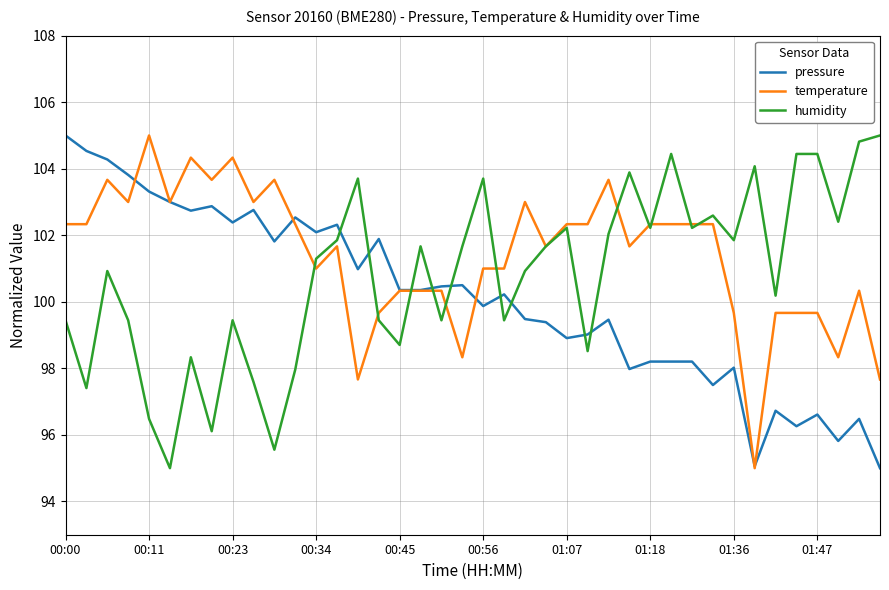

Is this an area chart (filled region under the line)?

No